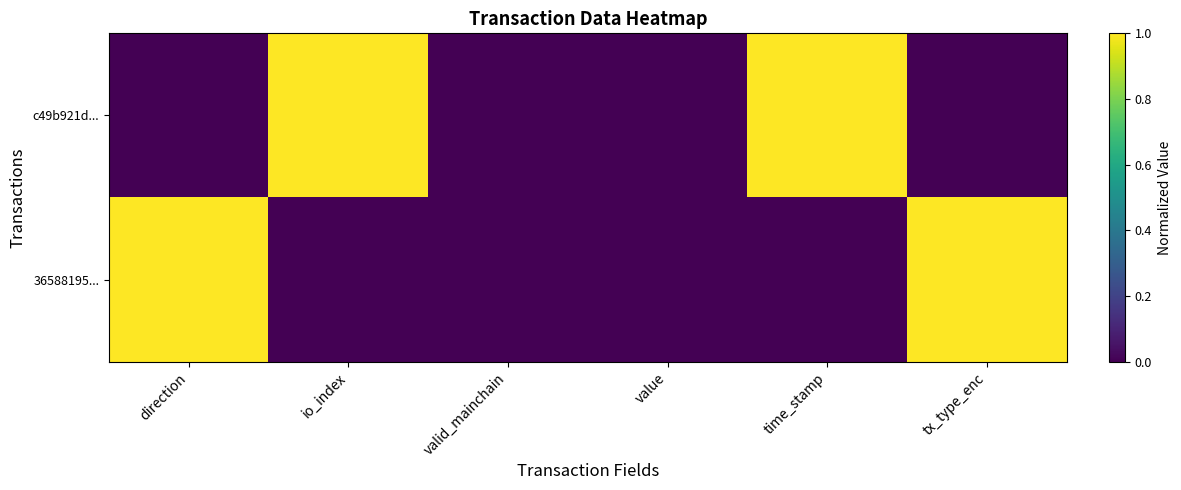

Which series has the largest total across all categories?

c49b921d...